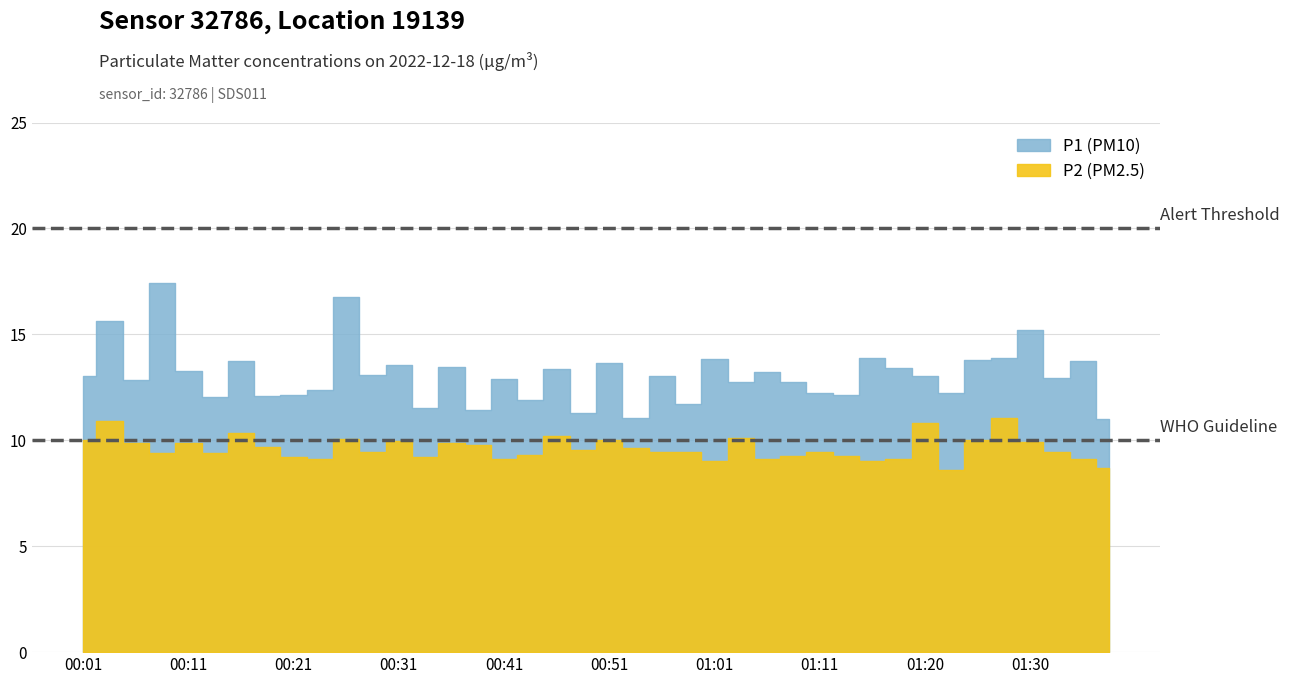

Reading left to right, transcribe all the data shown in this chart.

P1: 13.0	15.6	12.8	17.4	13.3	12.0	13.7	12.1	12.1	12.4	16.8	13.1	13.5	11.5	13.5	11.4	12.9	11.9	13.4	11.3	13.7	11.1	13.0	11.7	13.8	12.8	13.2	12.8	12.2	12.1	13.9	13.4	13.0	12.2	13.8	13.9	15.2	12.9	13.7	11.0
P2: 10.0	10.9	9.9	9.4	9.9	9.4	10.3	9.7	9.2	9.1	10.1	9.4	10.0	9.2	9.9	9.8	9.1	9.3	10.2	9.5	10.0	9.6	9.5	9.4	9.0	10.1	9.1	9.3	9.4	9.3	9.0	9.1	10.8	8.6	10.0	11.1	9.9	9.5	9.1	8.7